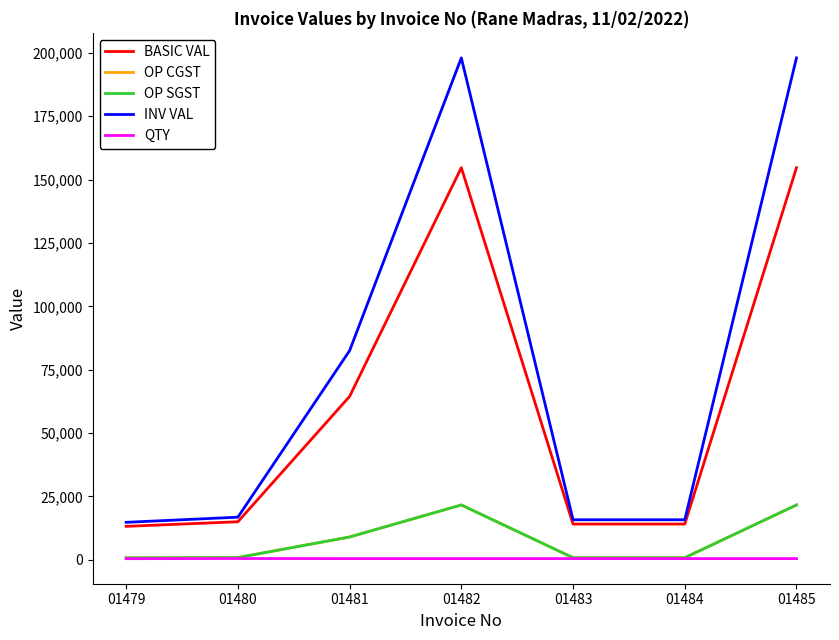

Reading left to right, transcribe all the data shown in this chart.

BASIC VAL: 13221.0	15029.0	64465.0	154665.0	14125.0	14125.0	154665.0
OP CGST: 793.3	901.7	9025.1	21653.1	847.5	847.5	21653.1
OP SGST: 793.3	901.7	9025.1	21653.1	847.5	847.5	21653.1
INV VAL: 14807.5	16832.5	82515.2	197971.2	15820.0	15820.0	197971.2
QTY: 468.0	532.0	500.0	500.0	500.0	500.0	500.0